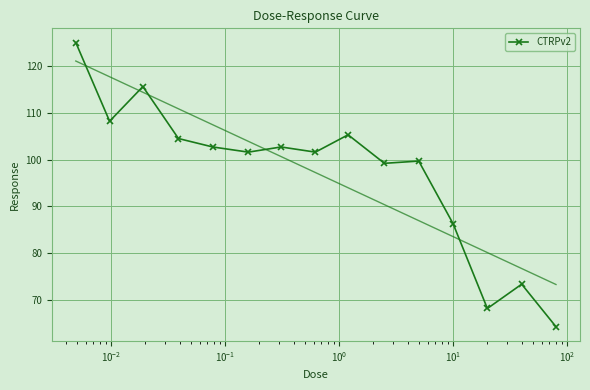

What is the value of the CTRPv2 point at the 12th from the left?

86.3